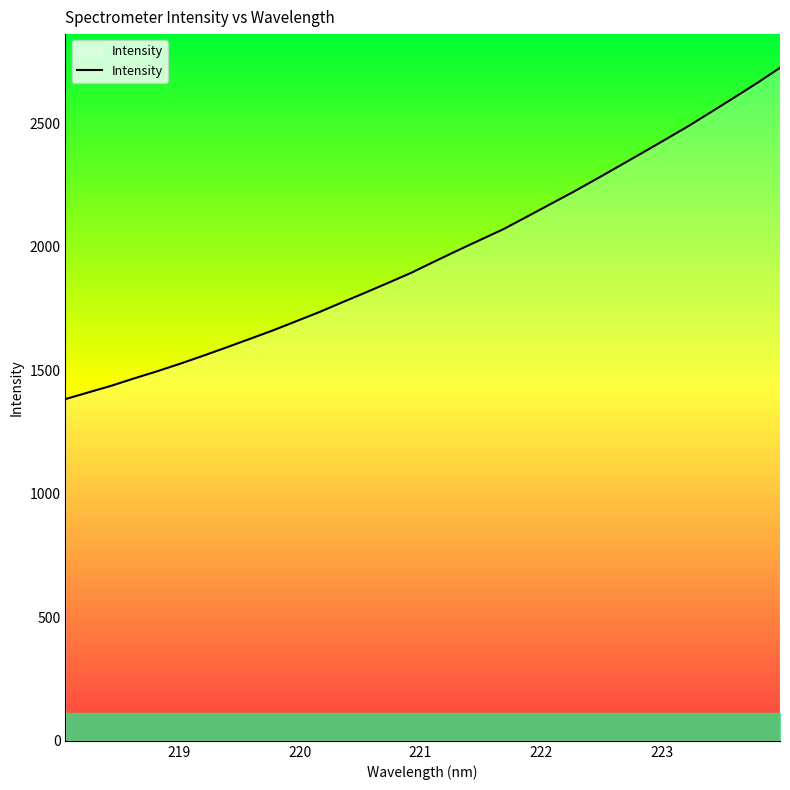

What is the greatest value displayed?

2724.1